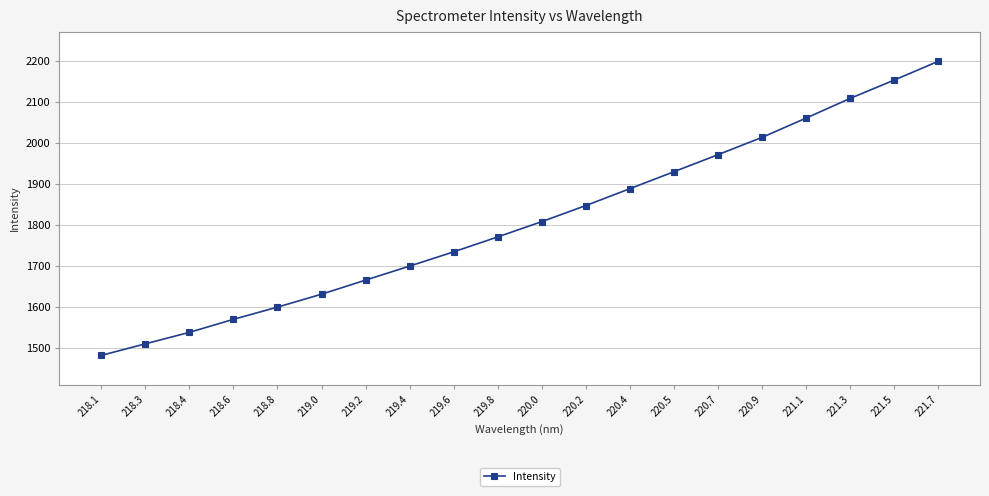

Rank the categories by value from highest to lowest.

221.7, 221.5, 221.3, 221.1, 220.9, 220.7, 220.5, 220.4, 220.2, 220.0, 219.8, 219.6, 219.4, 219.2, 219.0, 218.8, 218.6, 218.4, 218.3, 218.1